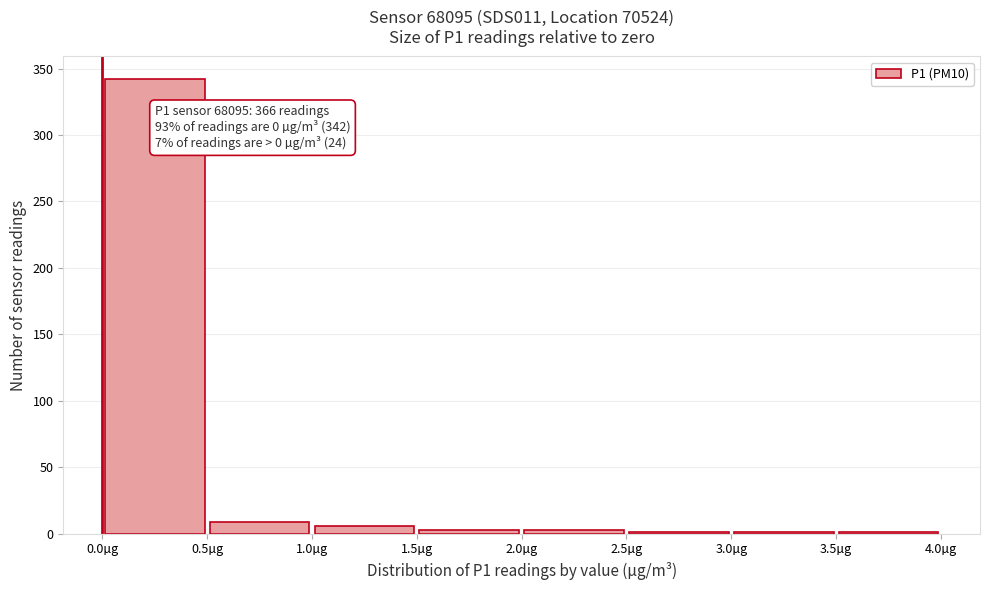

Over which range of the x-axis is the bar tallest?

0.0 to 0.5